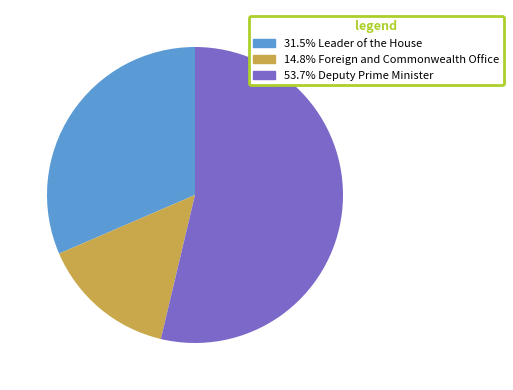

Is there any slice that represents more than half of the pie?

Yes